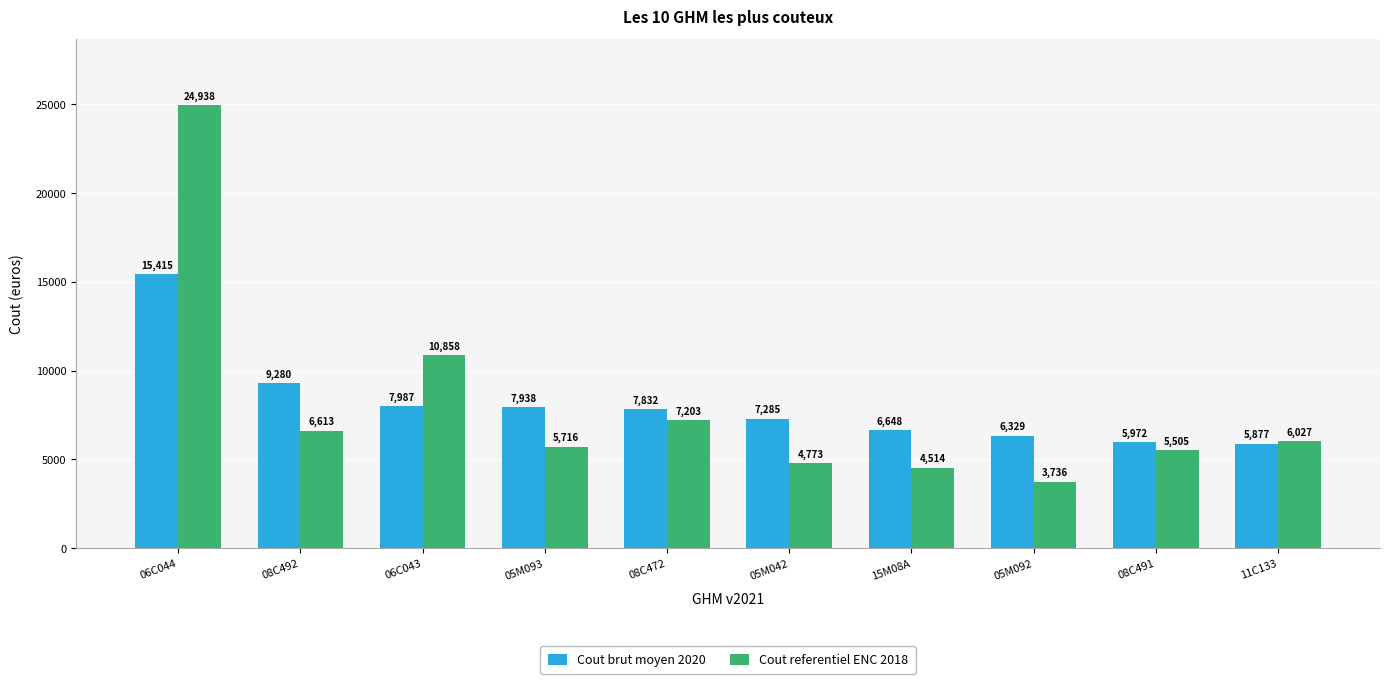

At how many categories does at least one series exceed 19293?

1